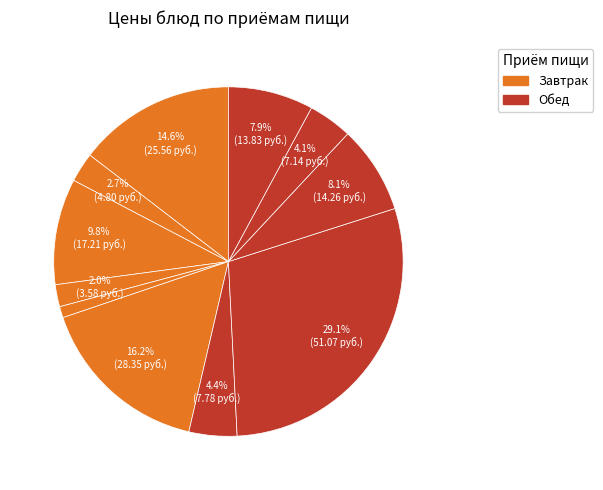

How many segments does this pie chart have?

11